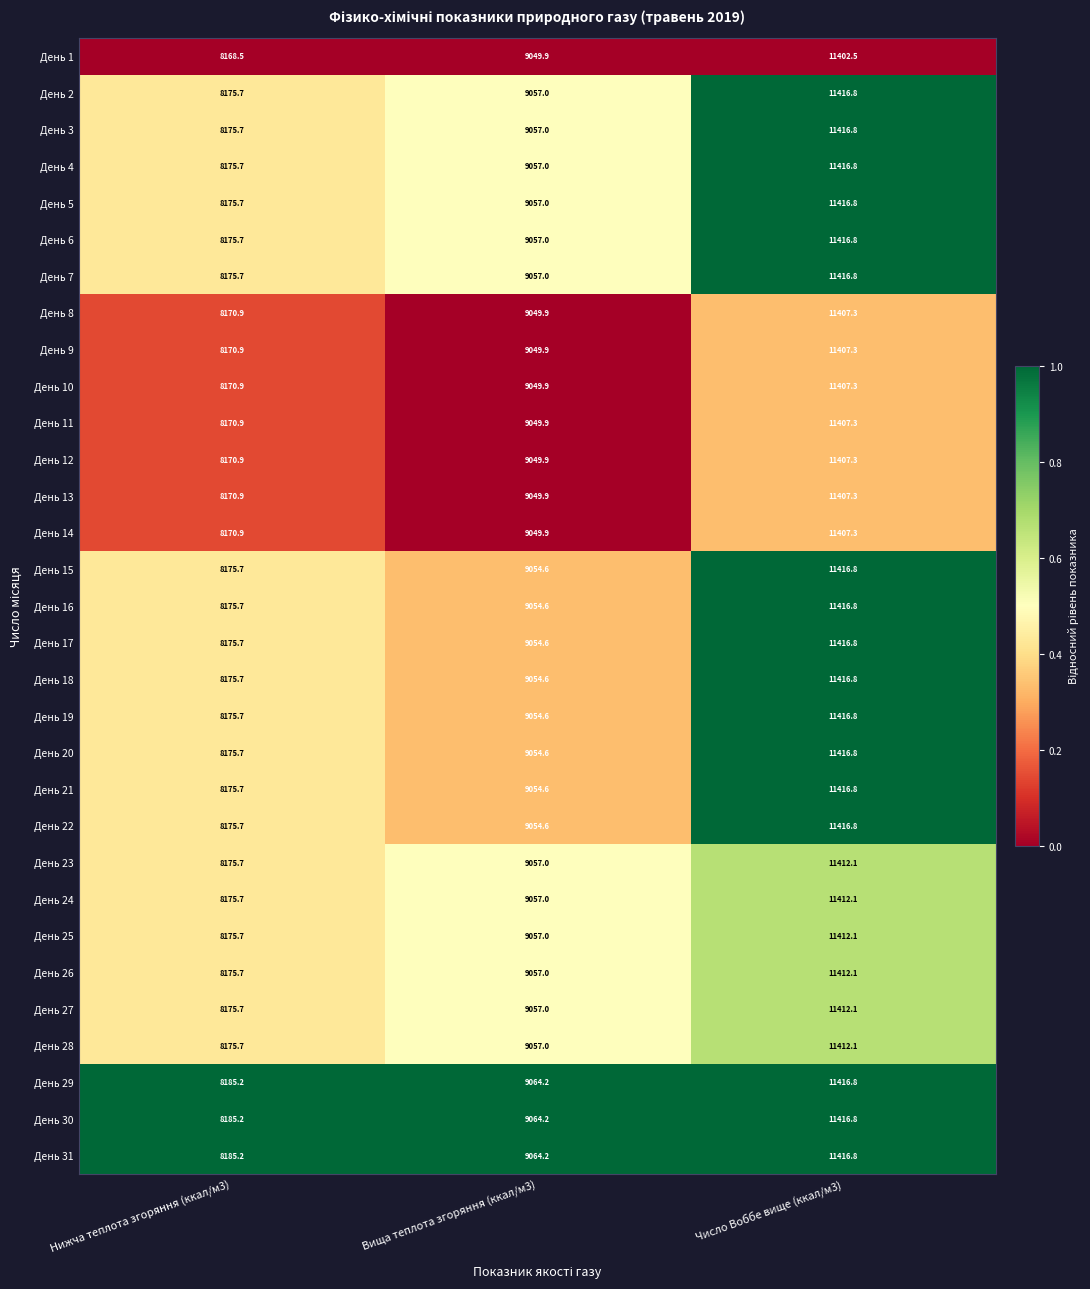

What is the sum of the День 29 values at Вища теплота згоряння (ккал/м3) and Нижча теплота згоряння (ккал/м3)?

17249.4